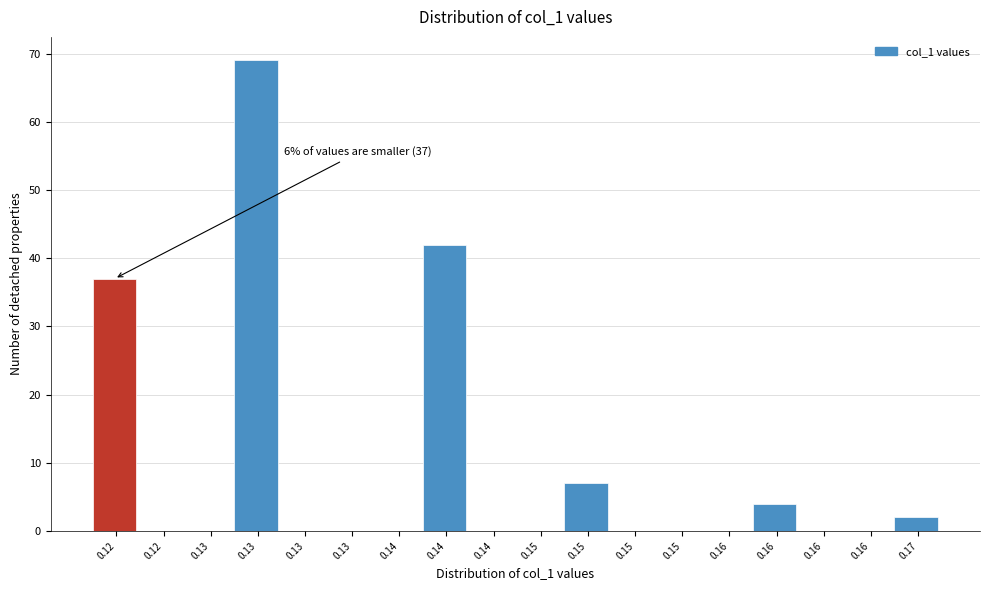

How many categories are shown in the chart?

18